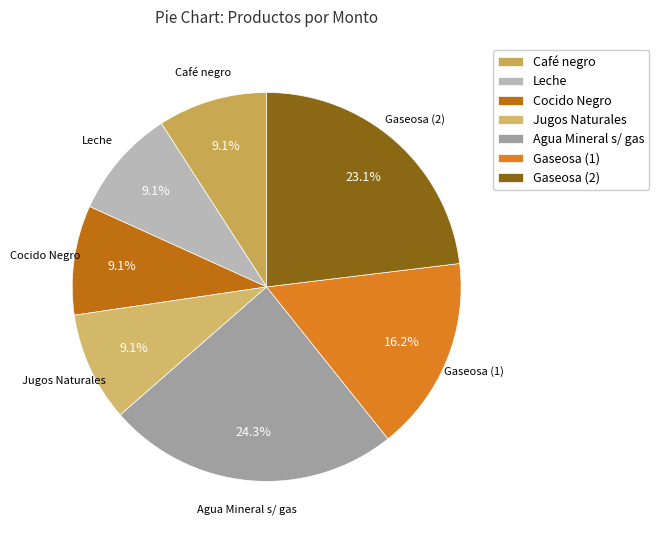

Is it true that Cocido Negro is 9% of the pie?

True